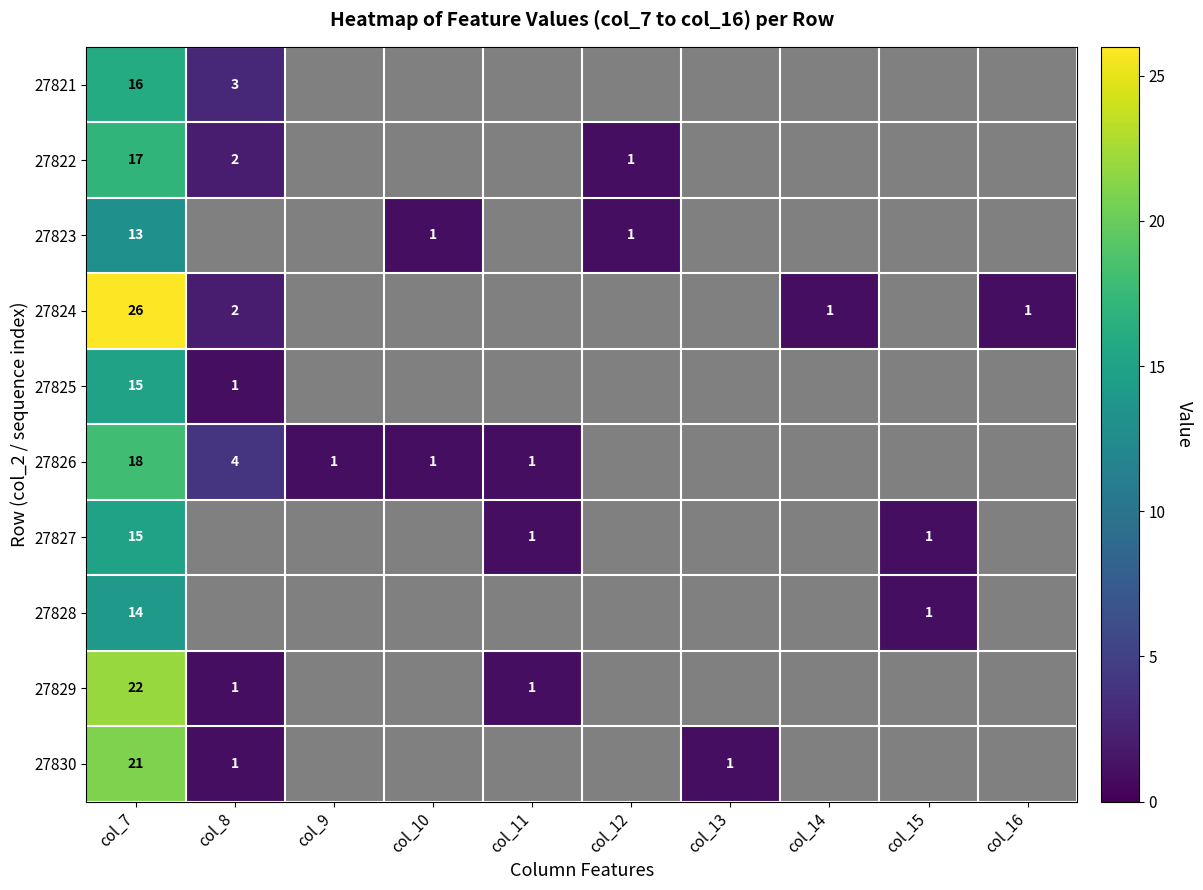

At how many categories does at least one series exceed 9?

1